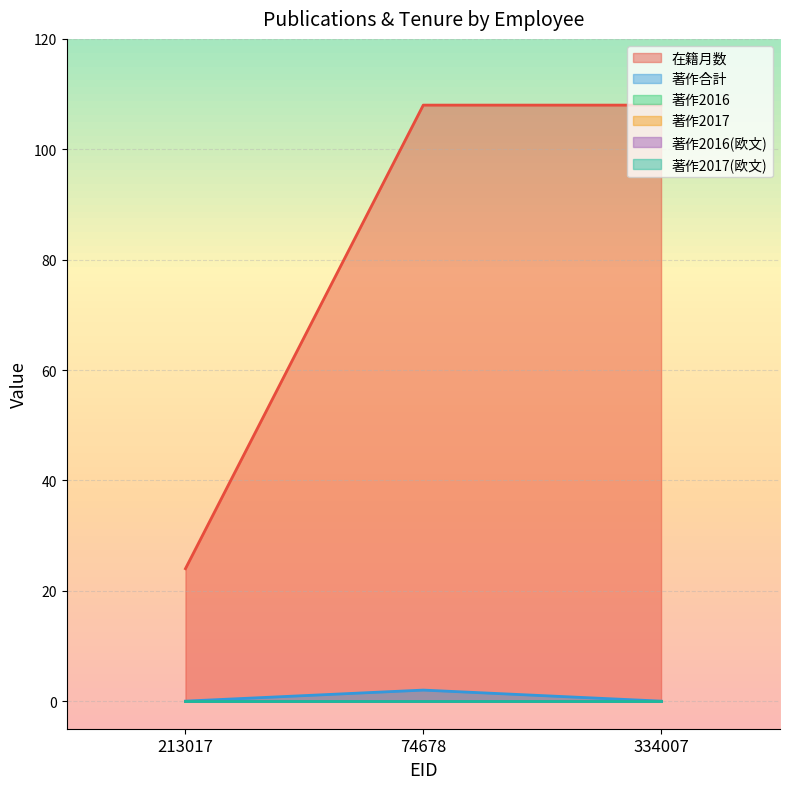

Which series has the largest total across all categories?

在籍月数